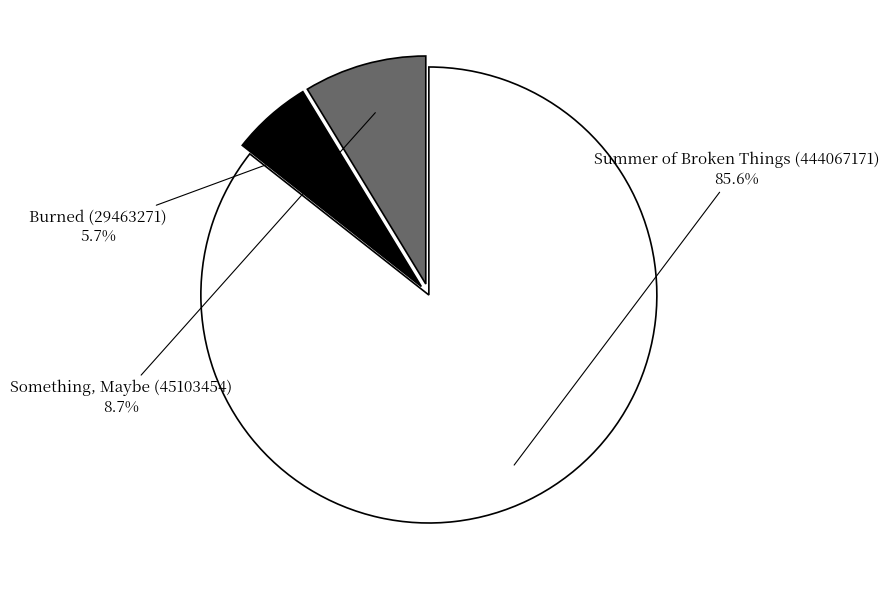

Combined, what portion of the pie is Burned (29463271) and Summer of Broken Things (444067171)?

91.3%